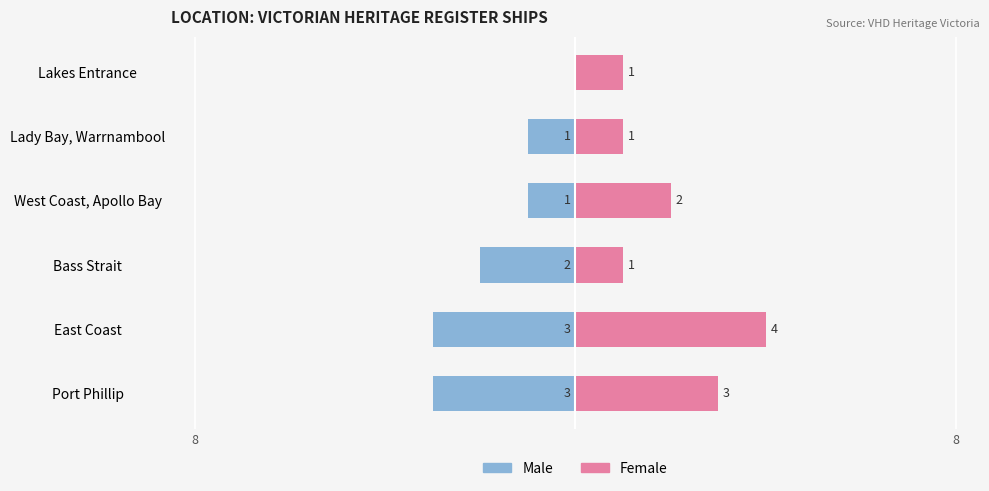

How many Female values are between 1 and 3?

5